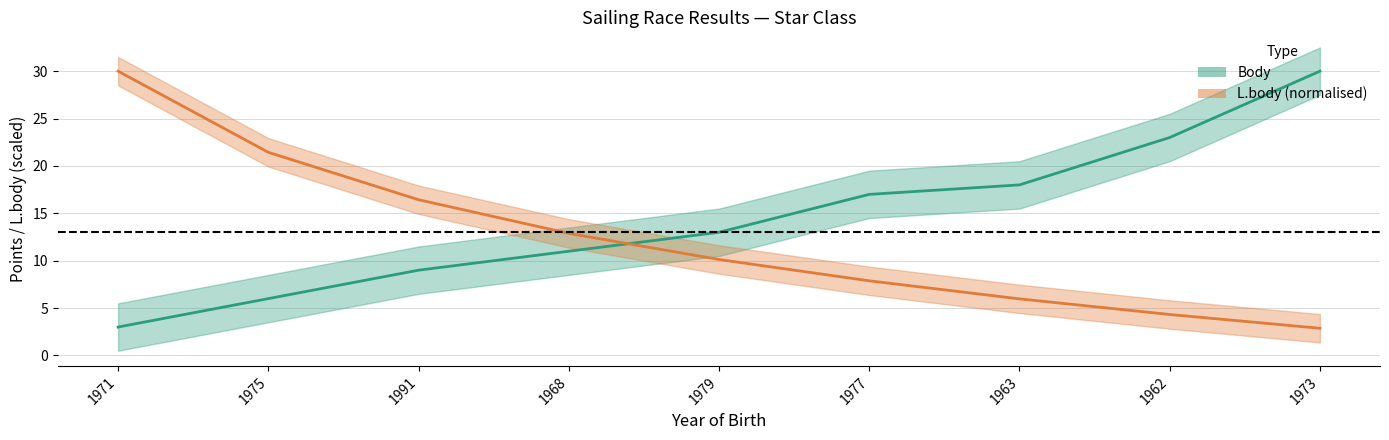

Is the value of L.body at 1968 greater than the value of Body at 1977?

No